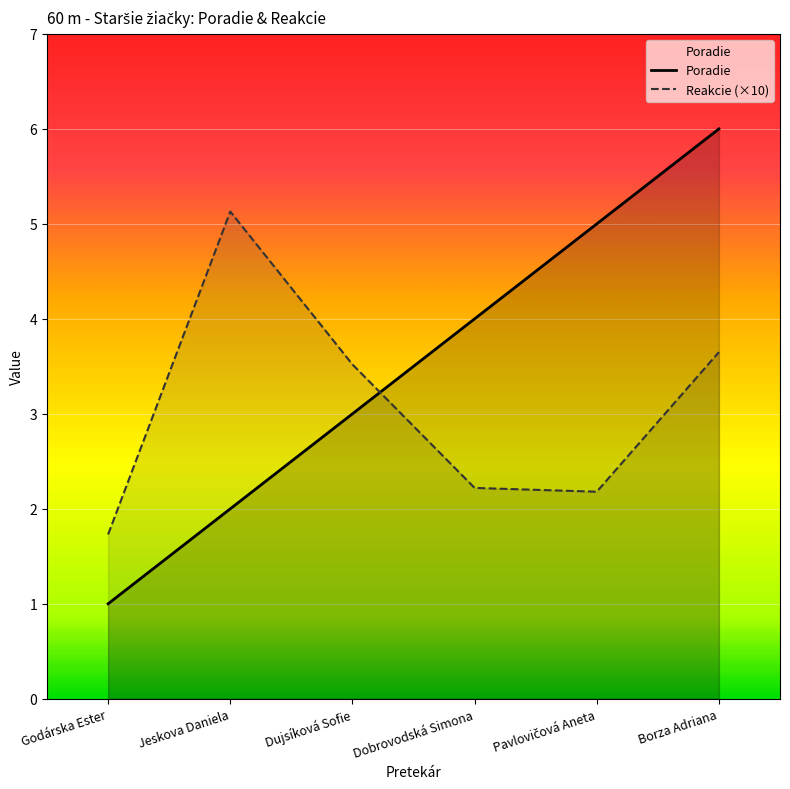

At which category is the sum across all series the highest?

Borza Adriana